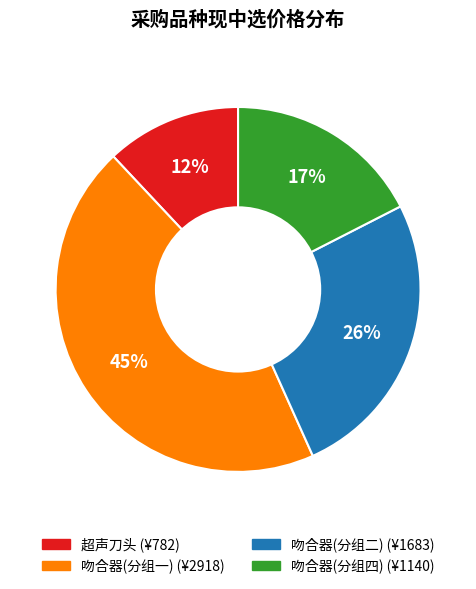

How many slices are in this pie chart?

4